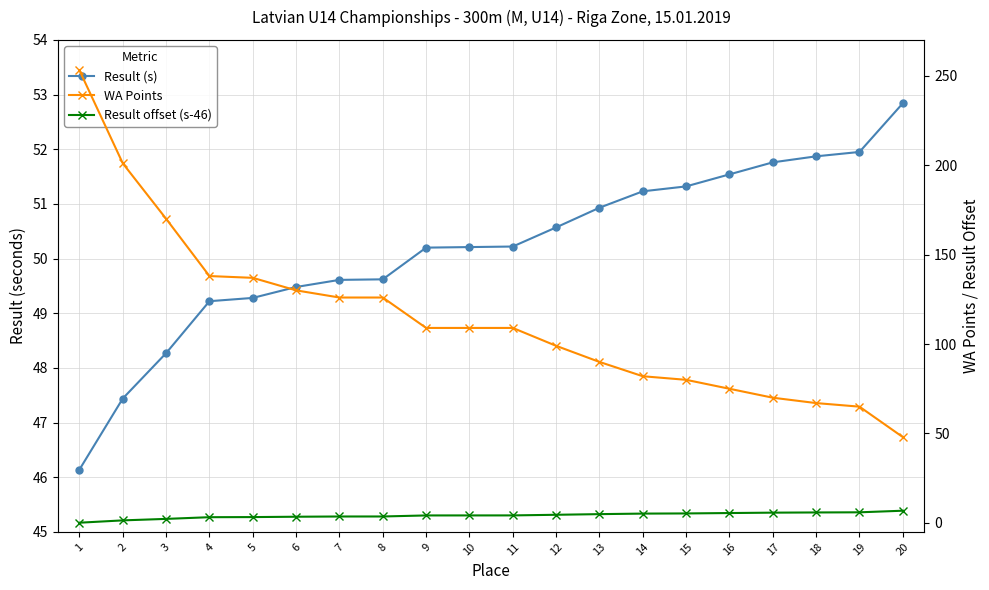

Reading right to left, transcribe all the data shown in this chart.

Result (s): 20=52.8	19=52.0	18=51.9	17=51.8	16=51.5	15=51.3	14=51.2	13=50.9	12=50.6	11=50.2	10=50.2	9=50.2	8=49.6	7=49.6	6=49.5	5=49.3	4=49.2	3=48.3	2=47.4	1=46.1
WA Points: 20=48.0	19=65.0	18=67.0	17=70.0	16=75.0	15=80.0	14=82.0	13=90.0	12=99.0	11=109.0	10=109.0	9=109.0	8=126.0	7=126.0	6=130.0	5=137.0	4=138.0	3=170.0	2=201.0	1=253.0
Result offset (s-46): 20=6.8	19=6.0	18=5.9	17=5.8	16=5.5	15=5.3	14=5.2	13=4.9	12=4.6	11=4.2	10=4.2	9=4.2	8=3.6	7=3.6	6=3.5	5=3.3	4=3.2	3=2.3	2=1.4	1=0.1